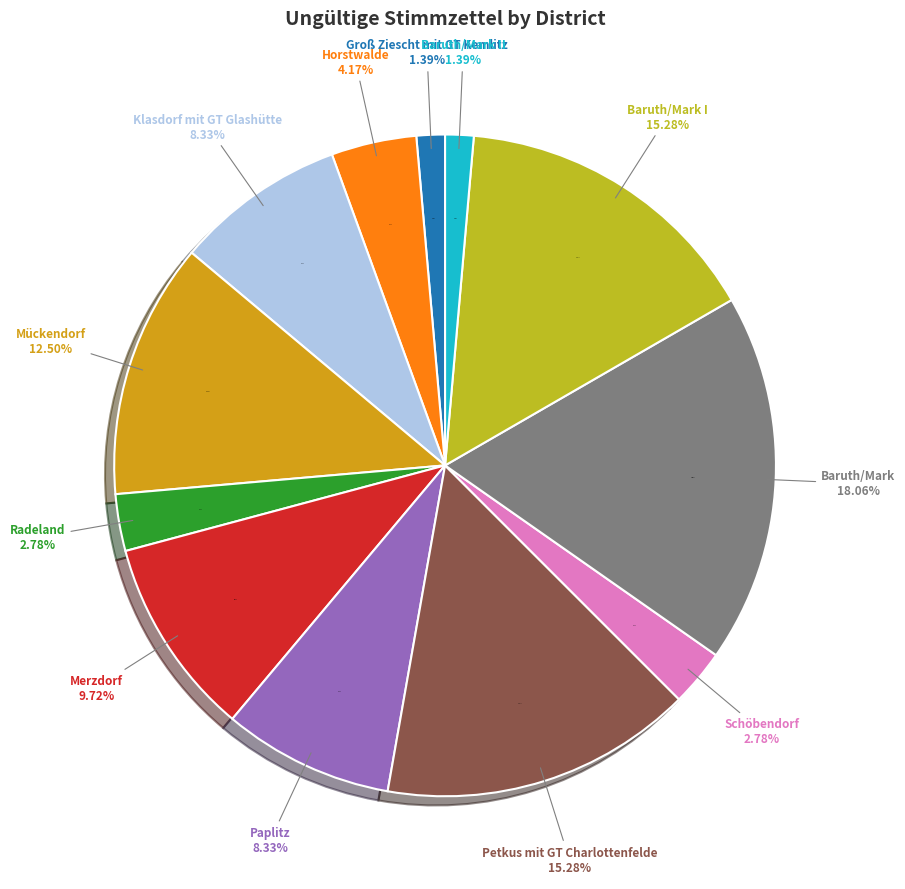

Is there a majority slice in this chart?

No